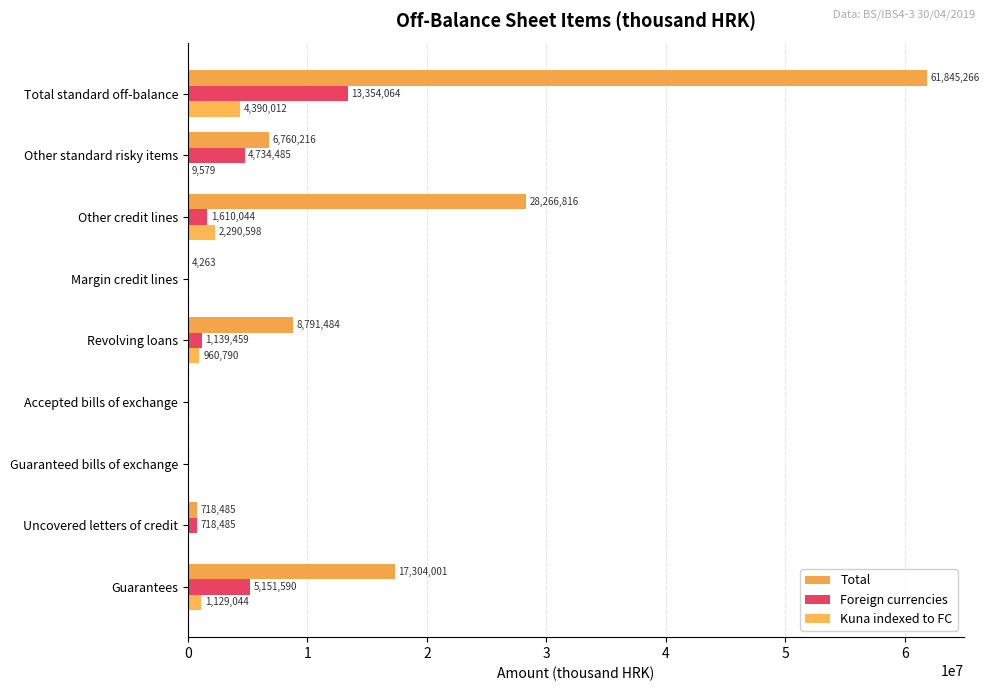

How many positive values does the Foreign currencies series have?

6